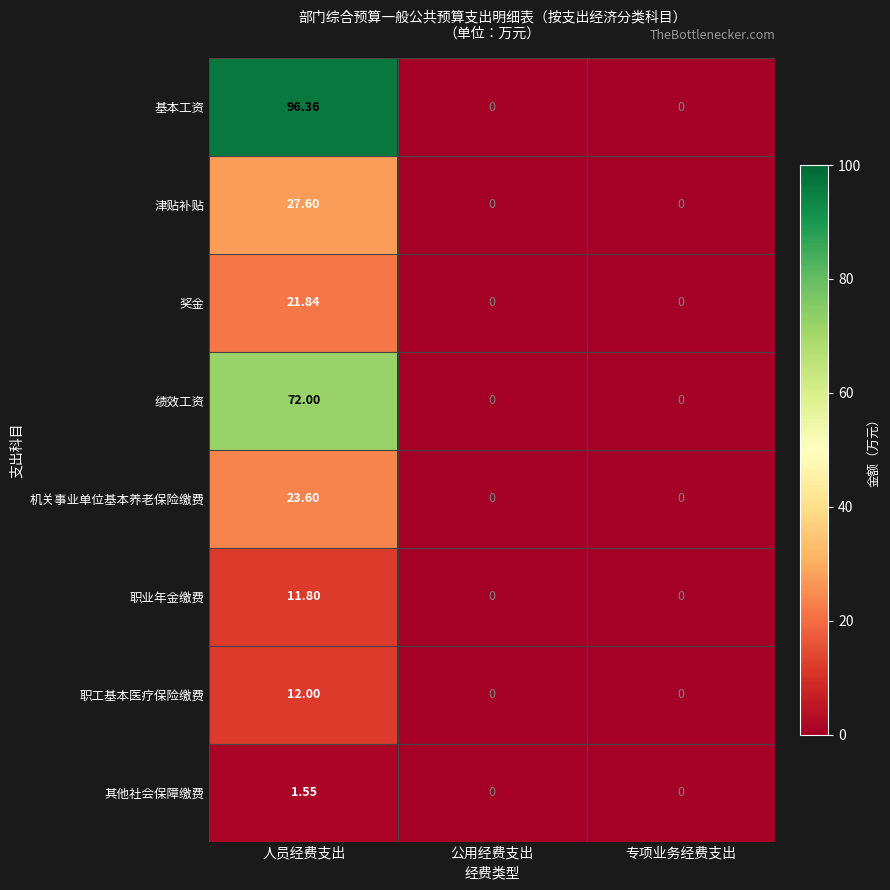

Which series has the largest range (max minus min)?

基本工资